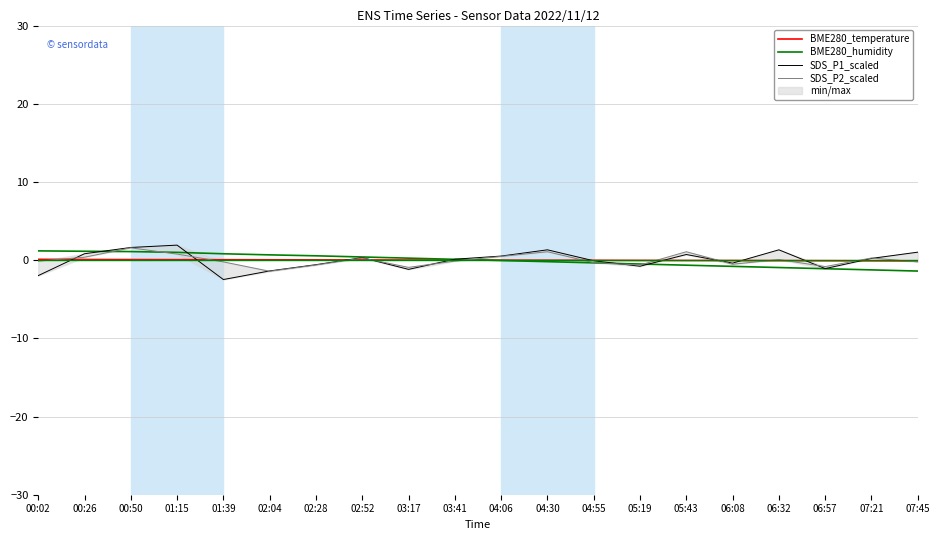

The value of BME280_humidity at 02:04 is 1.0. True or false?

False